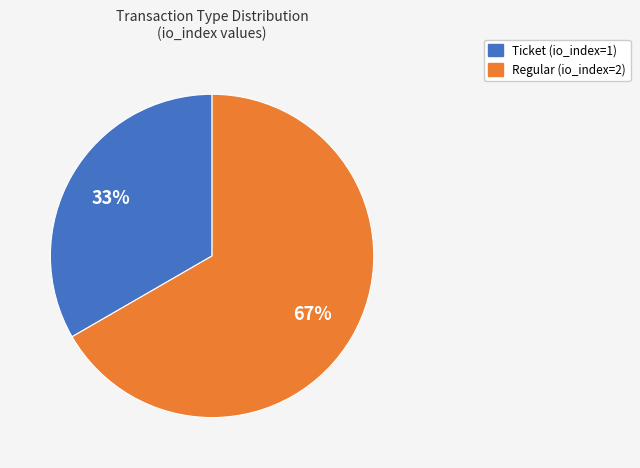

What is the ratio of the value at Ticket to the value at Regular?

0.5